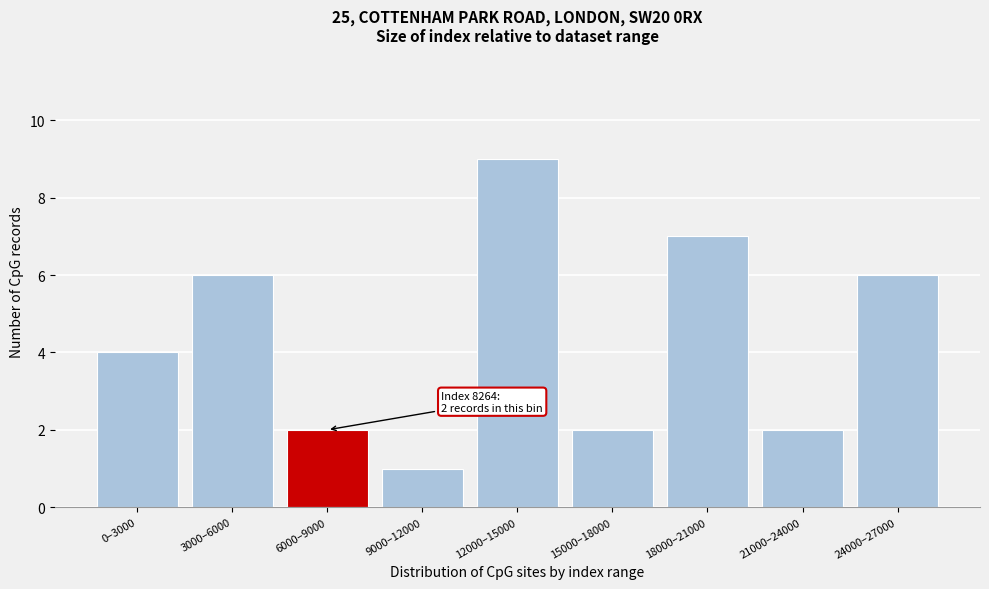

Reading left to right, what are all the values shown in this chart?

0–3000=4	3000–6000=6	6000–9000=2	9000–12000=1	12000–15000=9	15000–18000=2	18000–21000=7	21000–24000=2	24000–27000=6